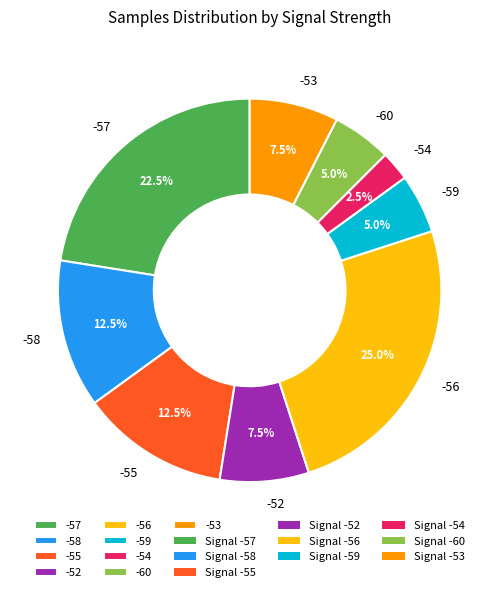

Does -55 account for over 50% of the chart?

No